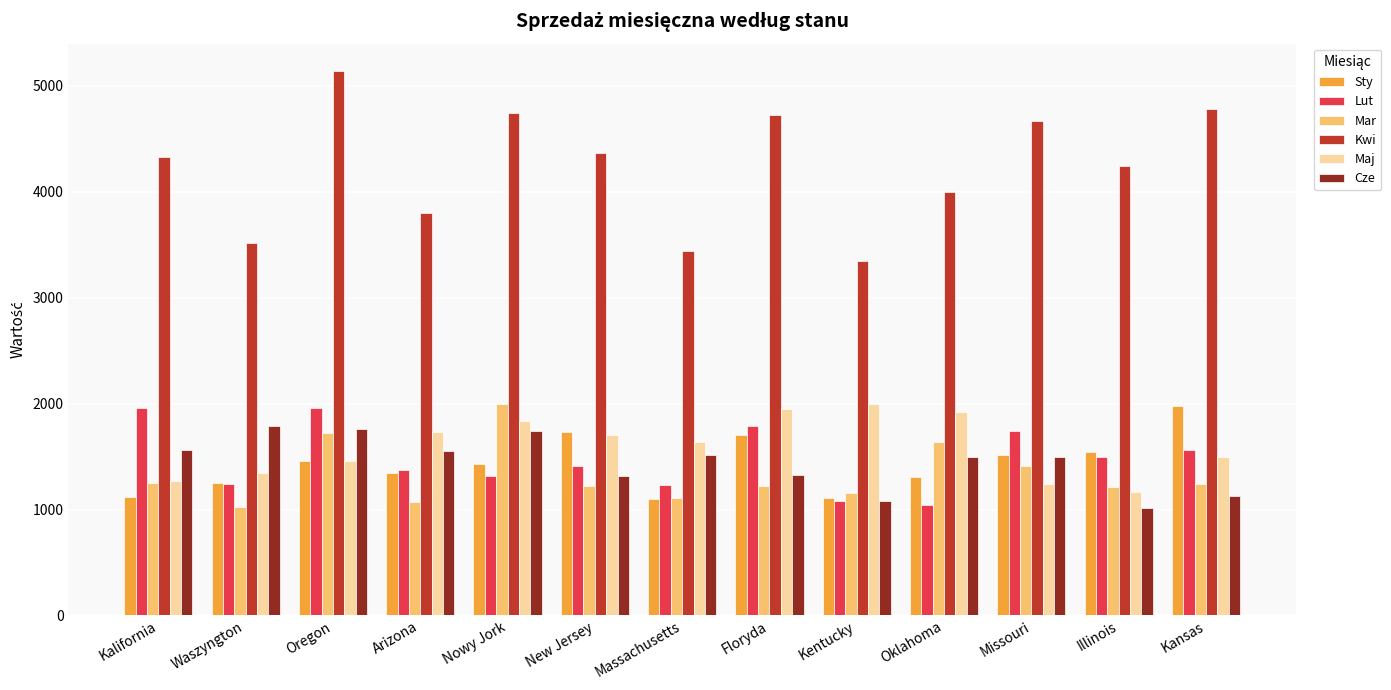

The value of Lut at Kansas is 2680. True or false?

False